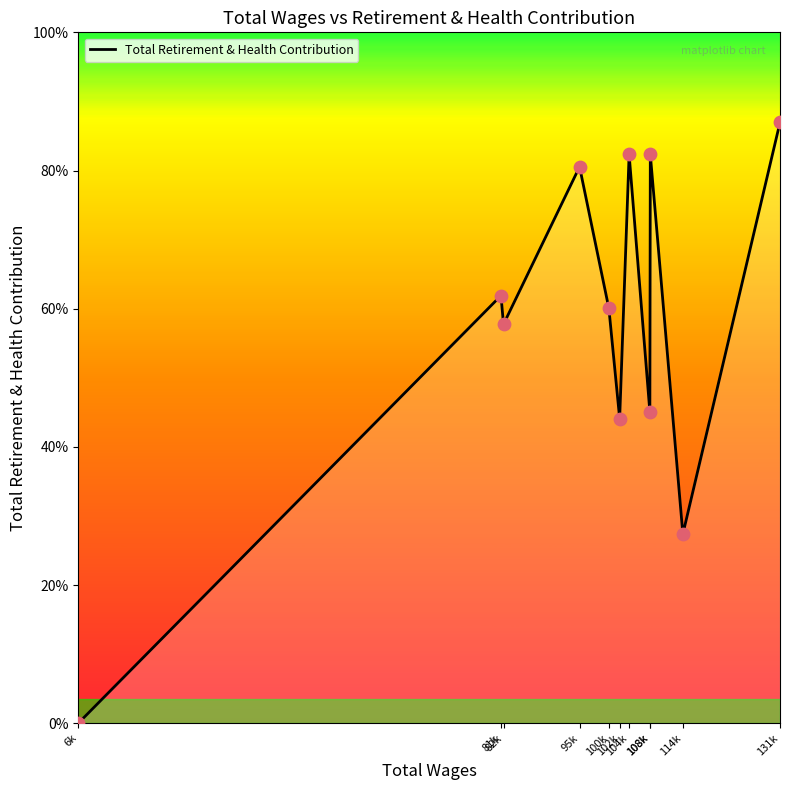

Is this an area chart (filled region under the line)?

Yes